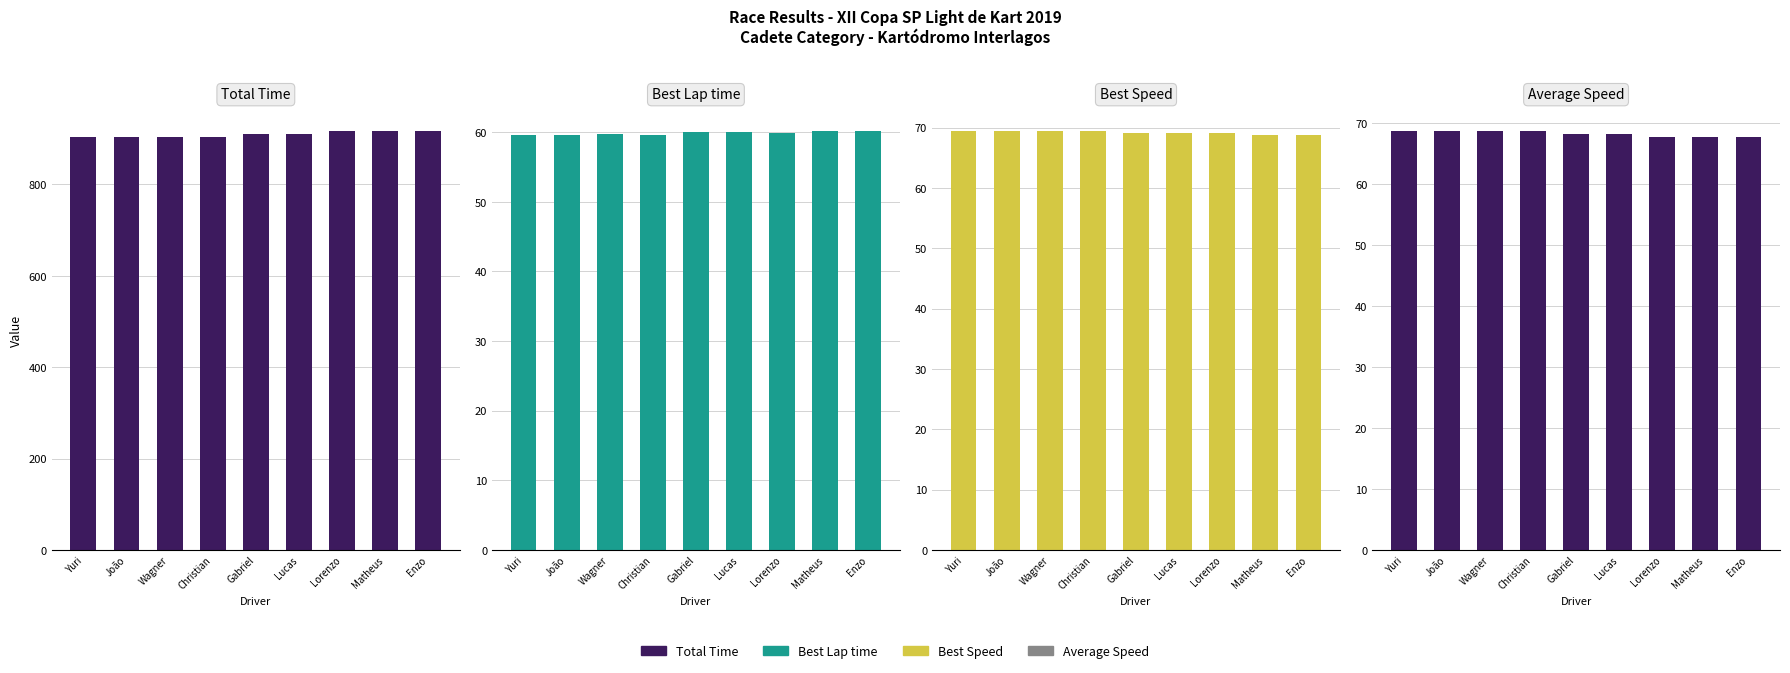

What is the difference between the Best Lap time values at João and Lorenzo?

0.3